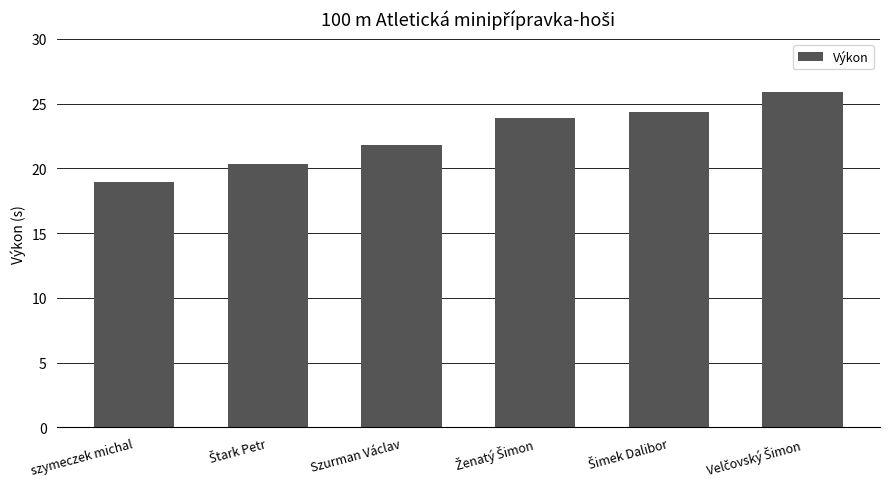

What is the maximum value shown in the chart?

25.9